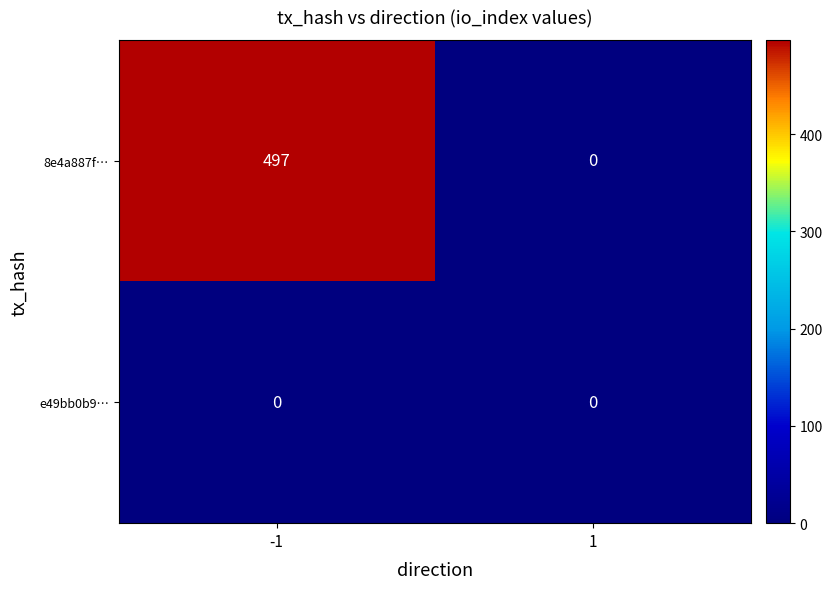

Rank the series at -1 from lowest to highest value.

e49bb0b9…, 8e4a887f…